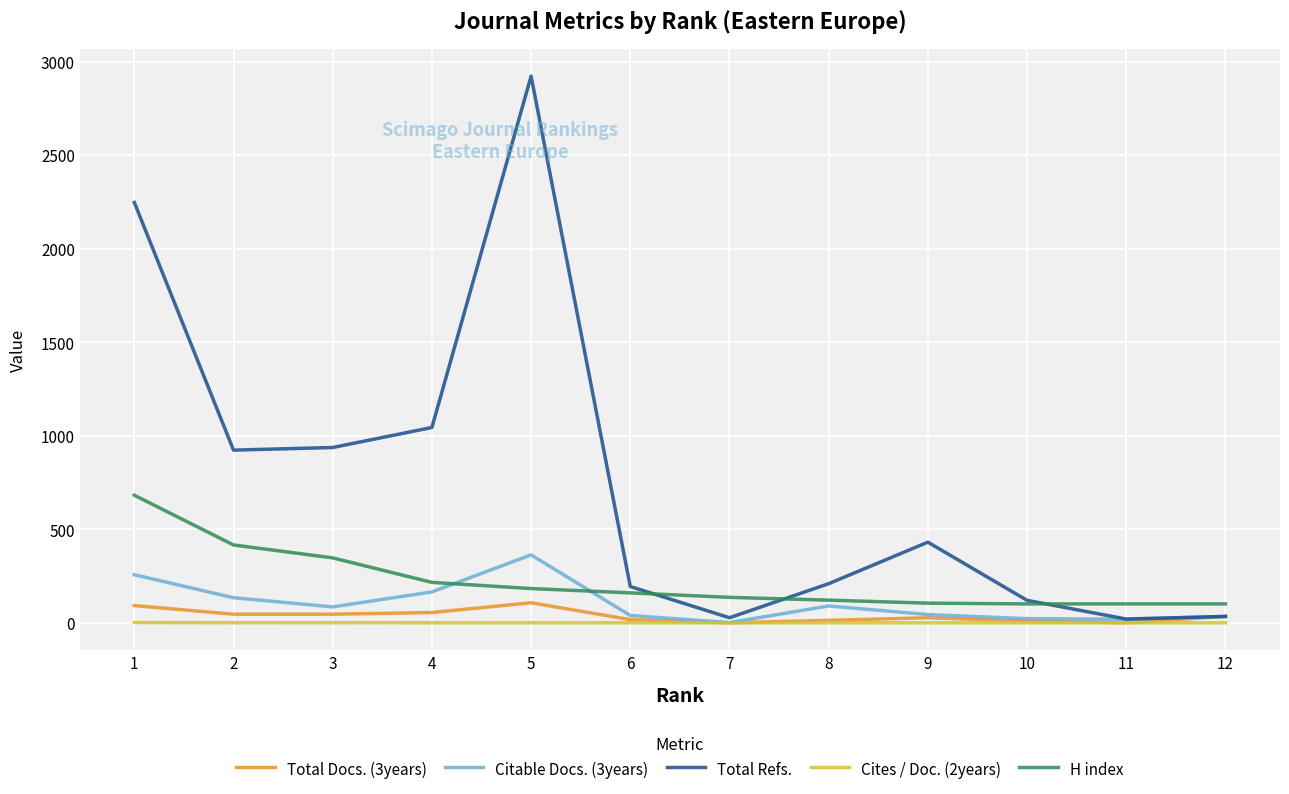

What is the lowest value of the H index series?

101.0